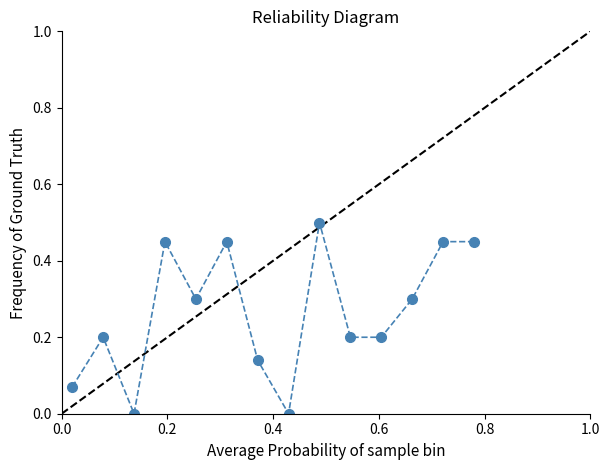

What is the sum of all values?

3.7